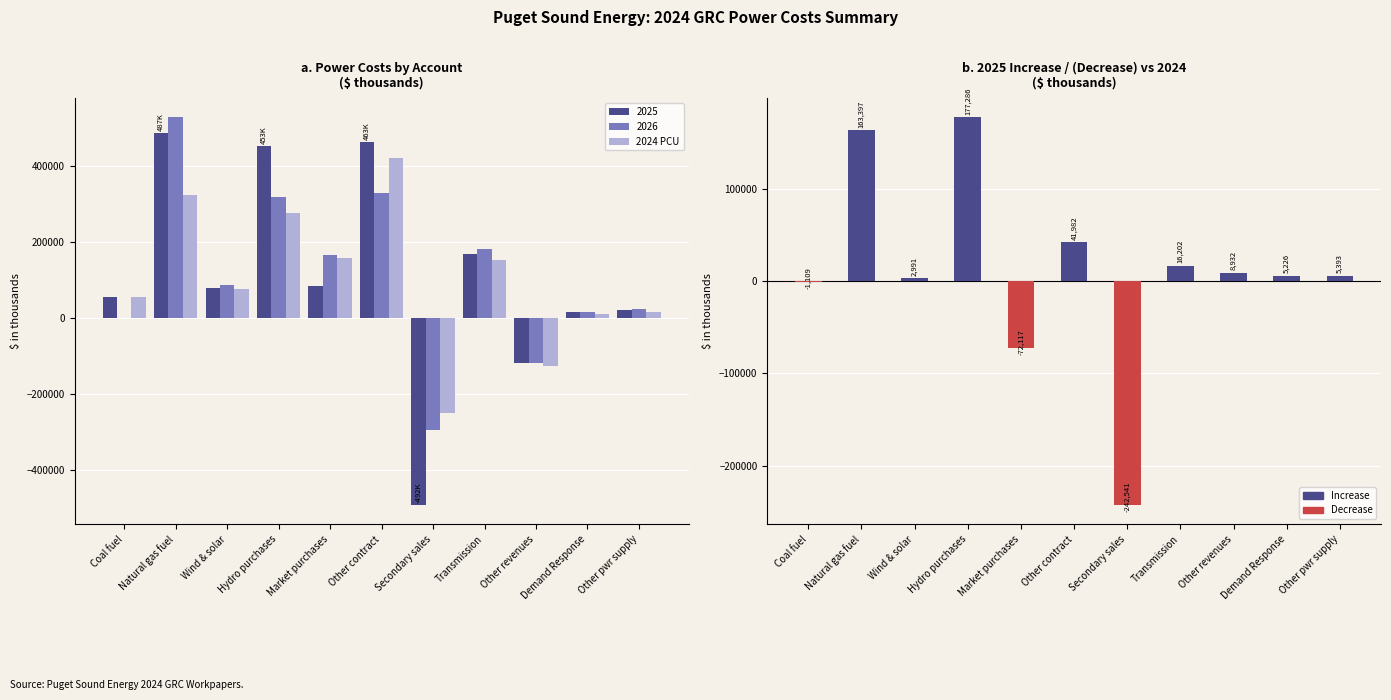

Where does the 2025 Increase/(Decrease) series first go above 5393?

Natural gas fuel